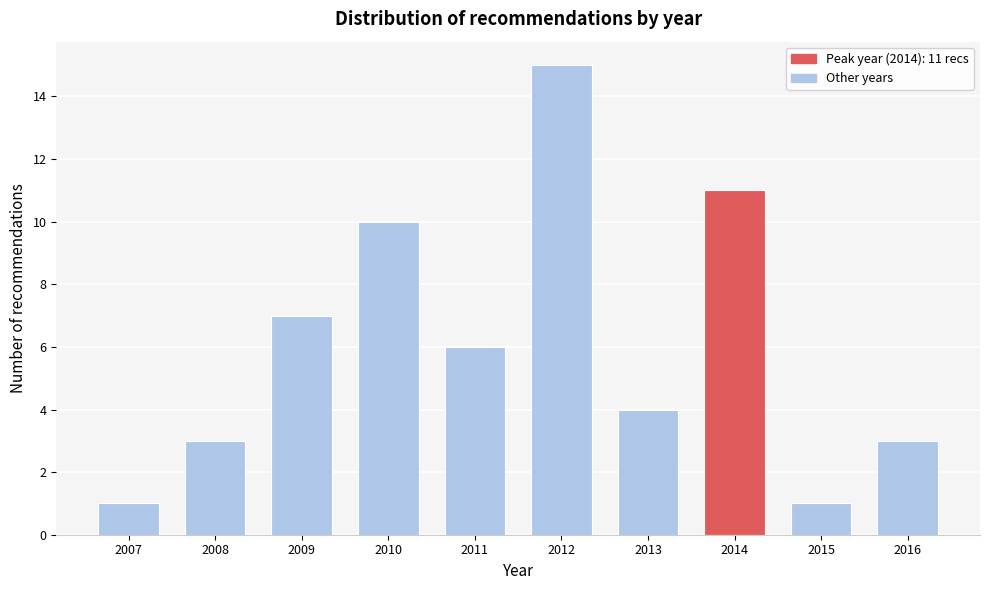

Reading left to right, transcribe all the data shown in this chart.

2007=1	2008=3	2009=7	2010=10	2011=6	2012=15	2013=4	2014=11	2015=1	2016=3